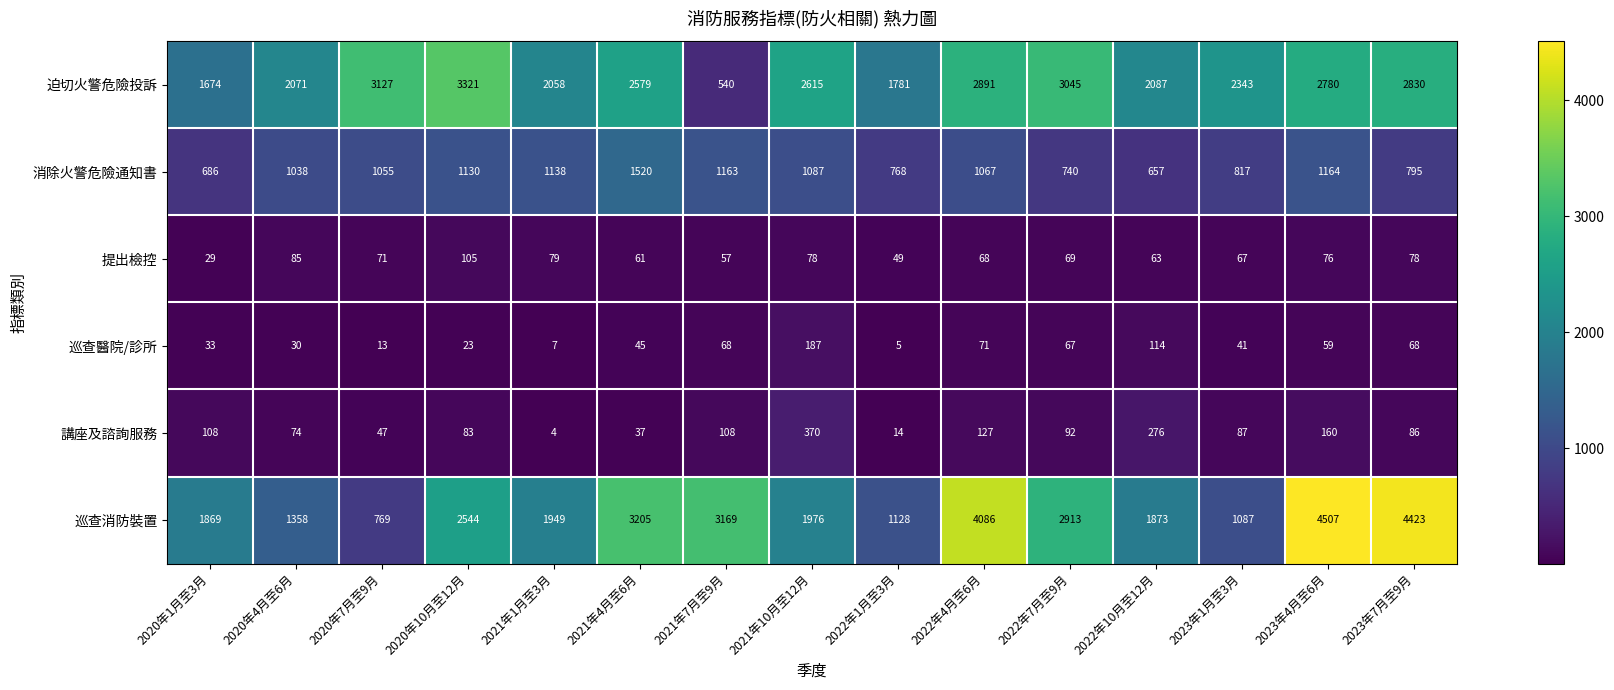

What is the sum of the 提出檢控 values at 2021年10月至12月 and 2020年7月至9月?

149